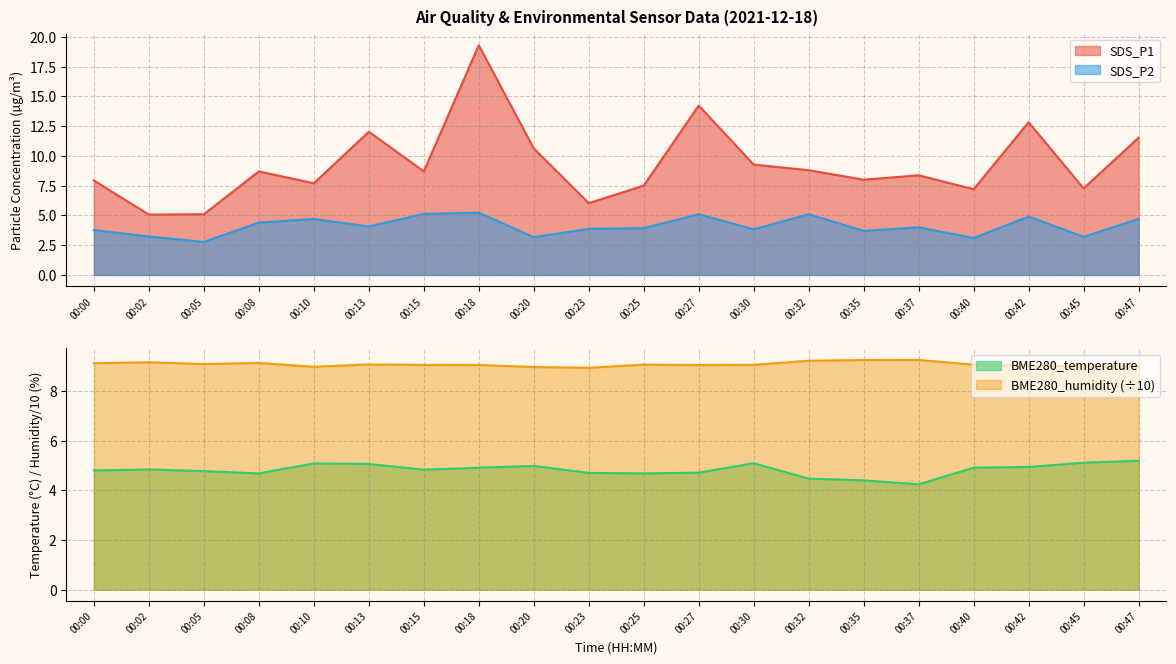

Reading left to right, transcribe all the data shown in this chart.

SDS_P1: 00:00=7.9	00:02=5.1	00:05=5.1	00:08=8.7	00:10=7.7	00:13=12.0	00:15=8.7	00:18=19.3	00:20=10.6	00:23=6.0	00:25=7.5	00:27=14.2	00:30=9.3	00:32=8.8	00:35=8.0	00:37=8.4	00:40=7.2	00:42=12.8	00:45=7.3	00:47=11.5
SDS_P2: 00:00=3.8	00:02=3.2	00:05=2.8	00:08=4.4	00:10=4.7	00:13=4.1	00:15=5.1	00:18=5.2	00:20=3.2	00:23=3.9	00:25=3.9	00:27=5.1	00:30=3.8	00:32=5.1	00:35=3.7	00:37=4.0	00:40=3.1	00:42=4.9	00:45=3.2	00:47=4.7
BME280_temperature: 00:00=4.8	00:02=4.8	00:05=4.8	00:08=4.7	00:10=5.1	00:13=5.1	00:15=4.8	00:18=4.9	00:20=5.0	00:23=4.7	00:25=4.7	00:27=4.7	00:30=5.1	00:32=4.5	00:35=4.4	00:37=4.2	00:40=4.9	00:42=4.9	00:45=5.1	00:47=5.2
BME280_humidity: 00:00=9.1	00:02=9.2	00:05=9.1	00:08=9.1	00:10=9.0	00:13=9.1	00:15=9.0	00:18=9.0	00:20=9.0	00:23=8.9	00:25=9.1	00:27=9.0	00:30=9.0	00:32=9.2	00:35=9.2	00:37=9.2	00:40=9.1	00:42=9.0	00:45=9.0	00:47=9.0